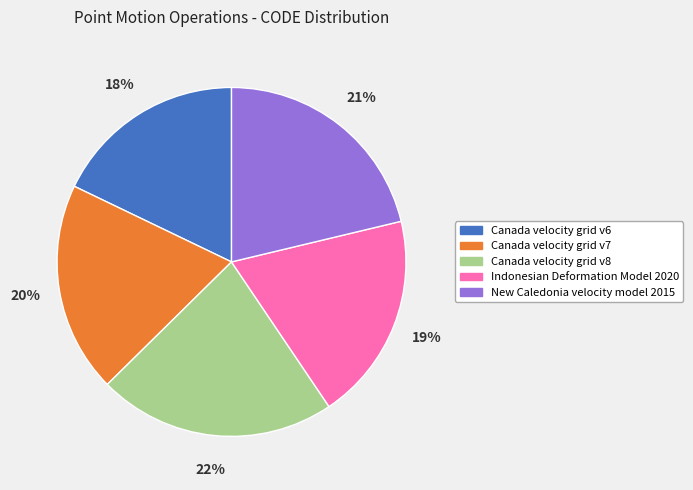

Is there a majority slice in this chart?

No